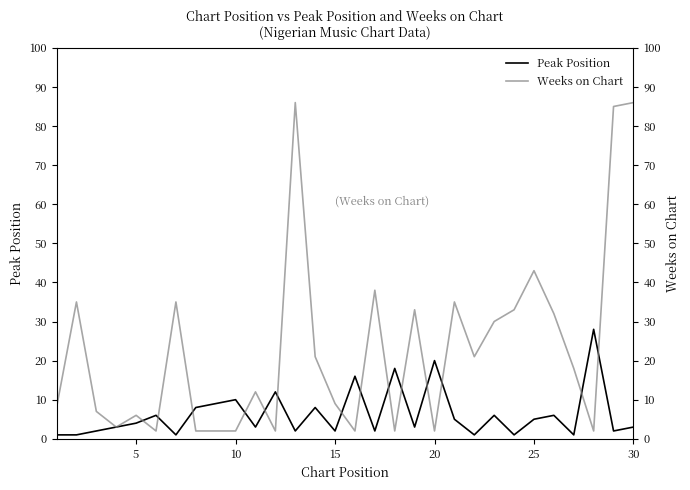

The Peak Position series shows 3 at 10. True or false?

False